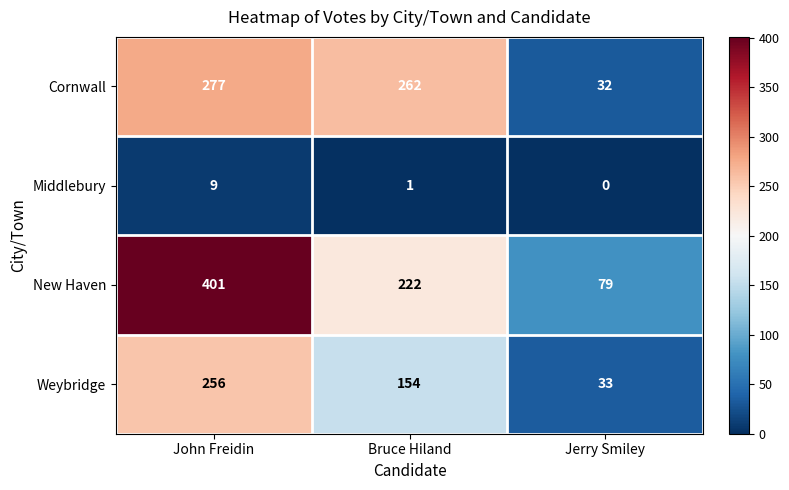

What is the spread (max minus min) of values at Jerry Smiley?

79